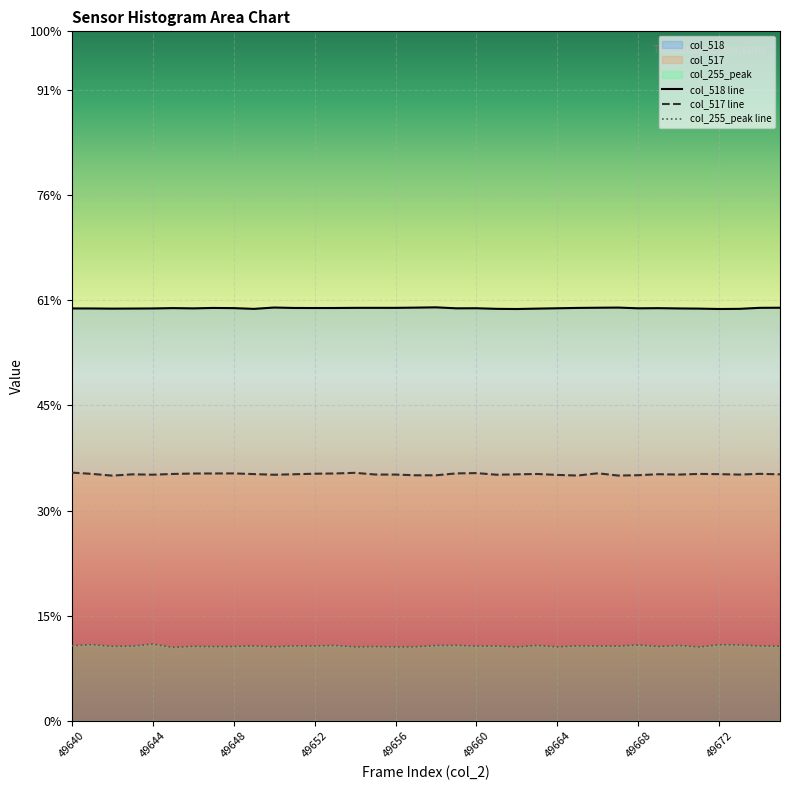

How many lines are shown in the chart?

3